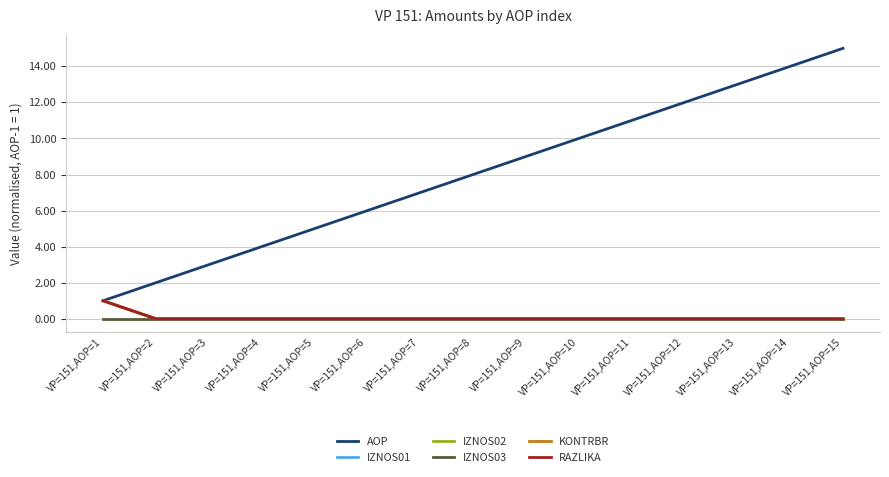

List the series in order of their peak value, lowest first.

IZNOS03, IZNOS01, IZNOS02, KONTRBR, RAZLIKA, AOP